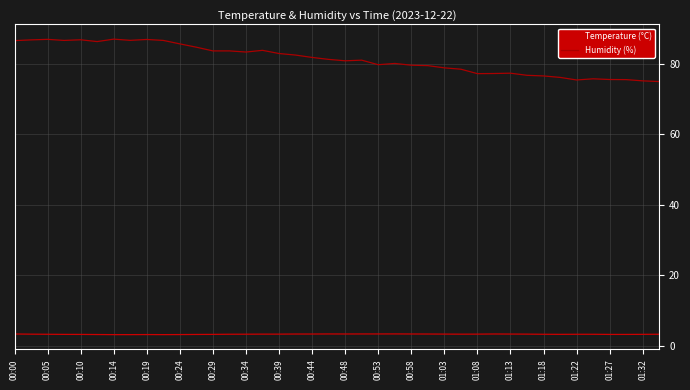

True or false: Temperature (°C) and Humidity (%) intersect in this chart.

False